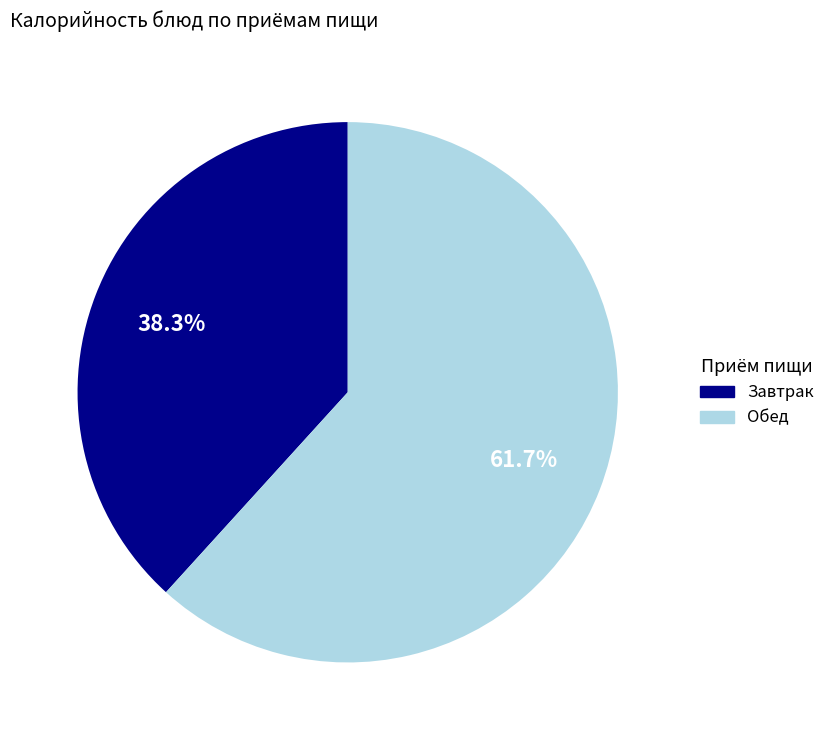

Combined, do Завтрак and Обед account for over 50%?

Yes